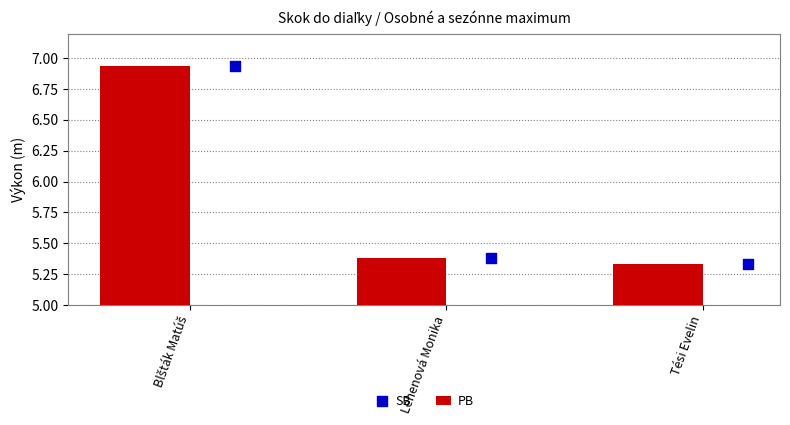

What is the average value of the PB series?

5.9